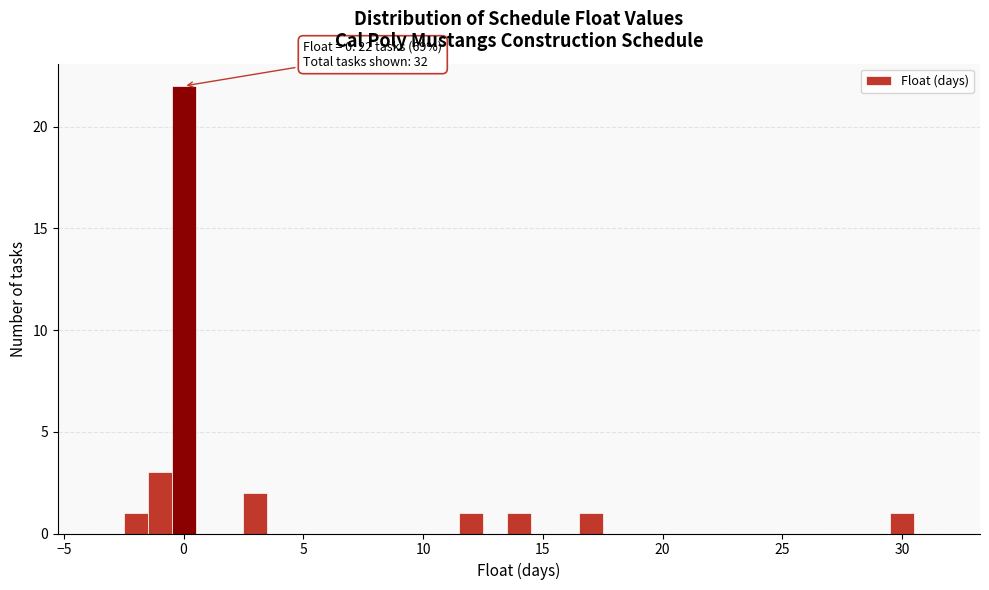

Around what value on the x-axis is the tallest bar? Give the approximate position of its centre, as read against the axis.

0.0